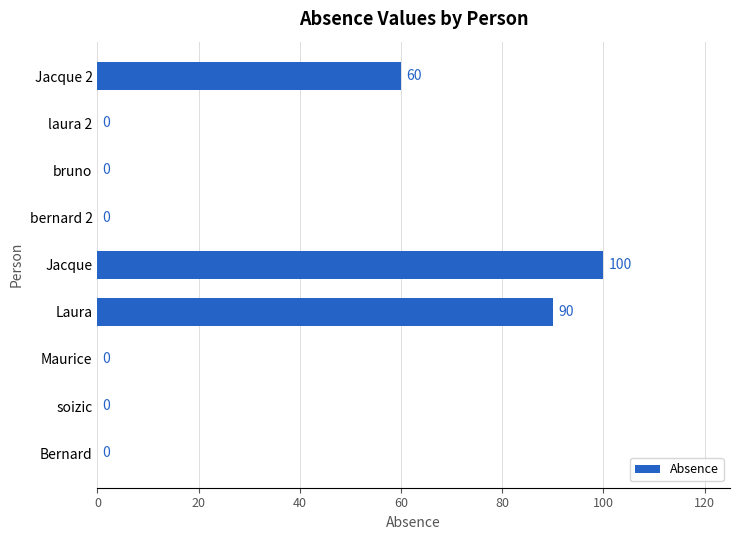

Which category has the highest value across all series?

Jacque